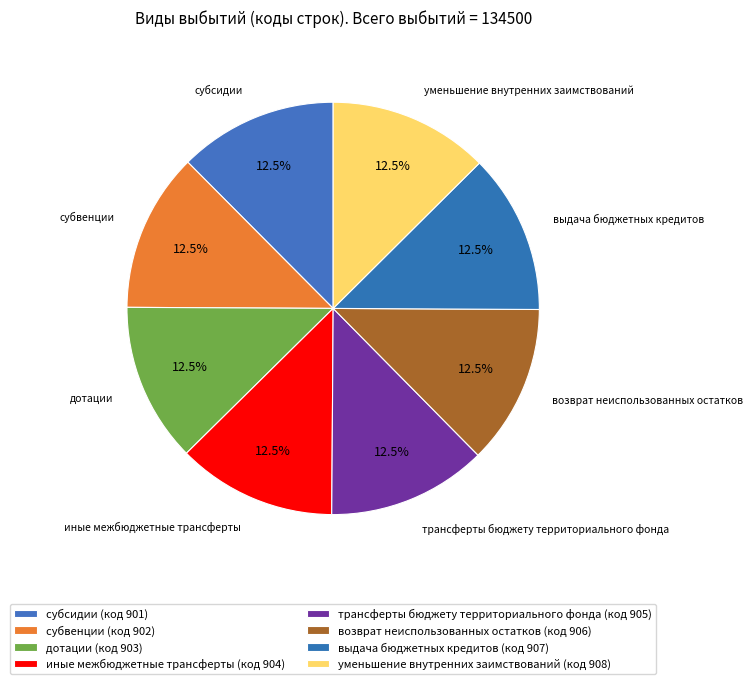

Is it true that субвенции is 2% of the pie?

False